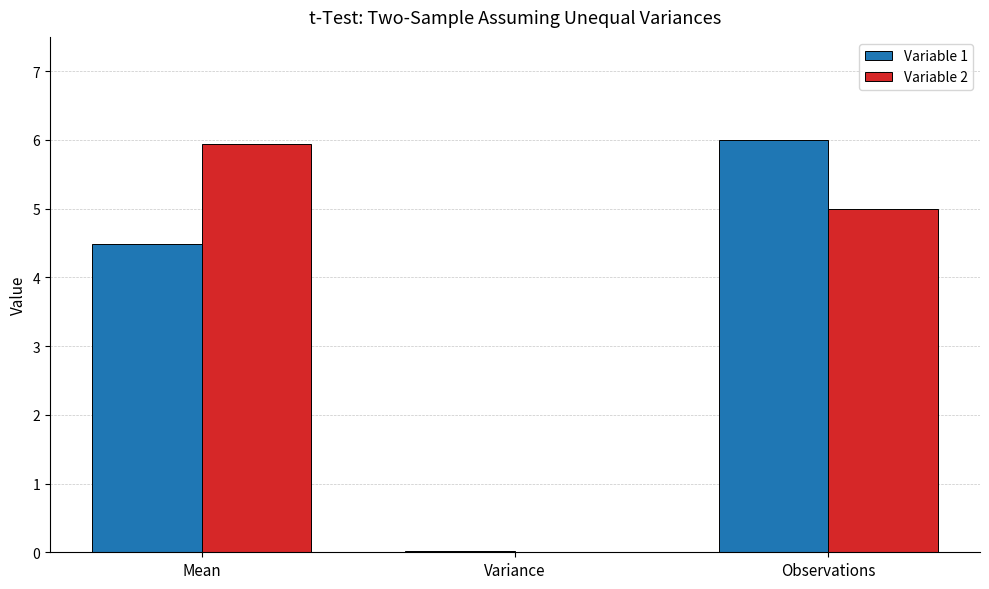

At which label does Variable 1 reach its peak?

Observations